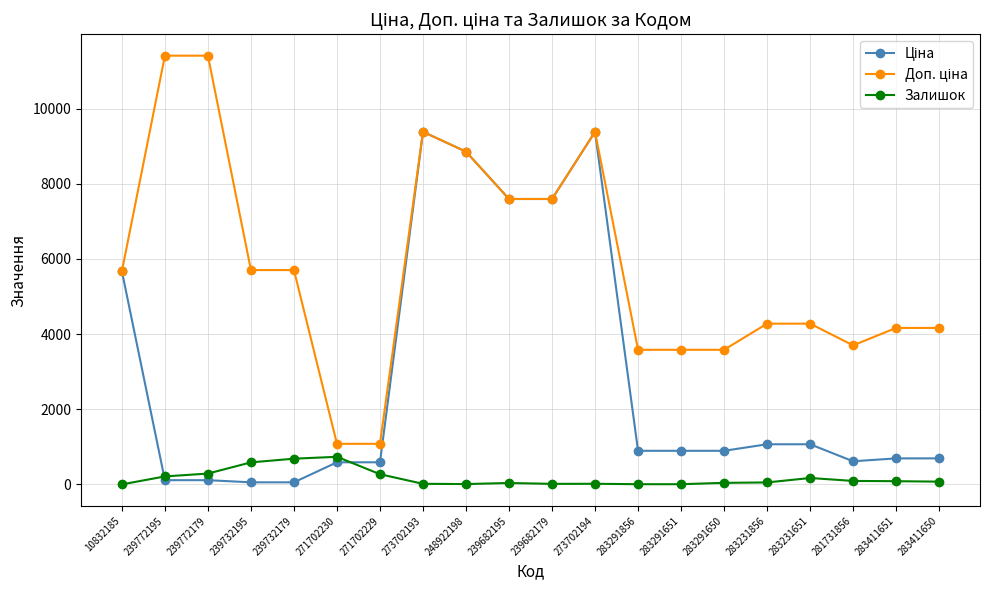

What is the sum of the Залишок values at 283411650 and 283291856?

82.0